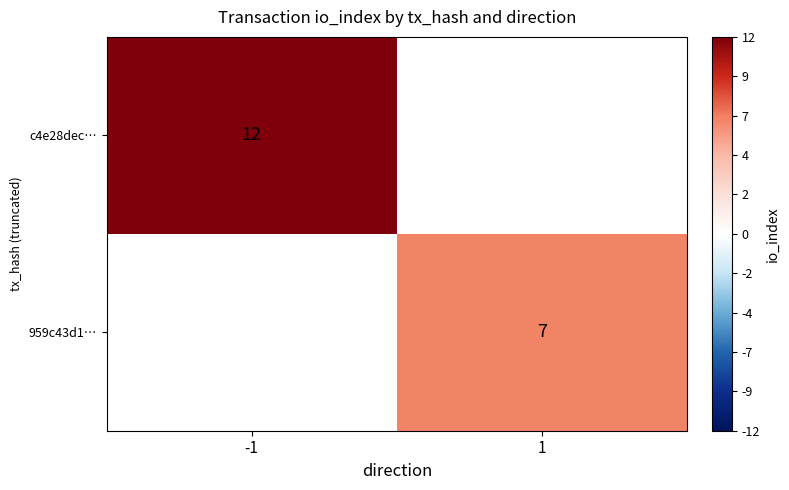

Is it true that c4e28dec… equals 12 at -1?

True